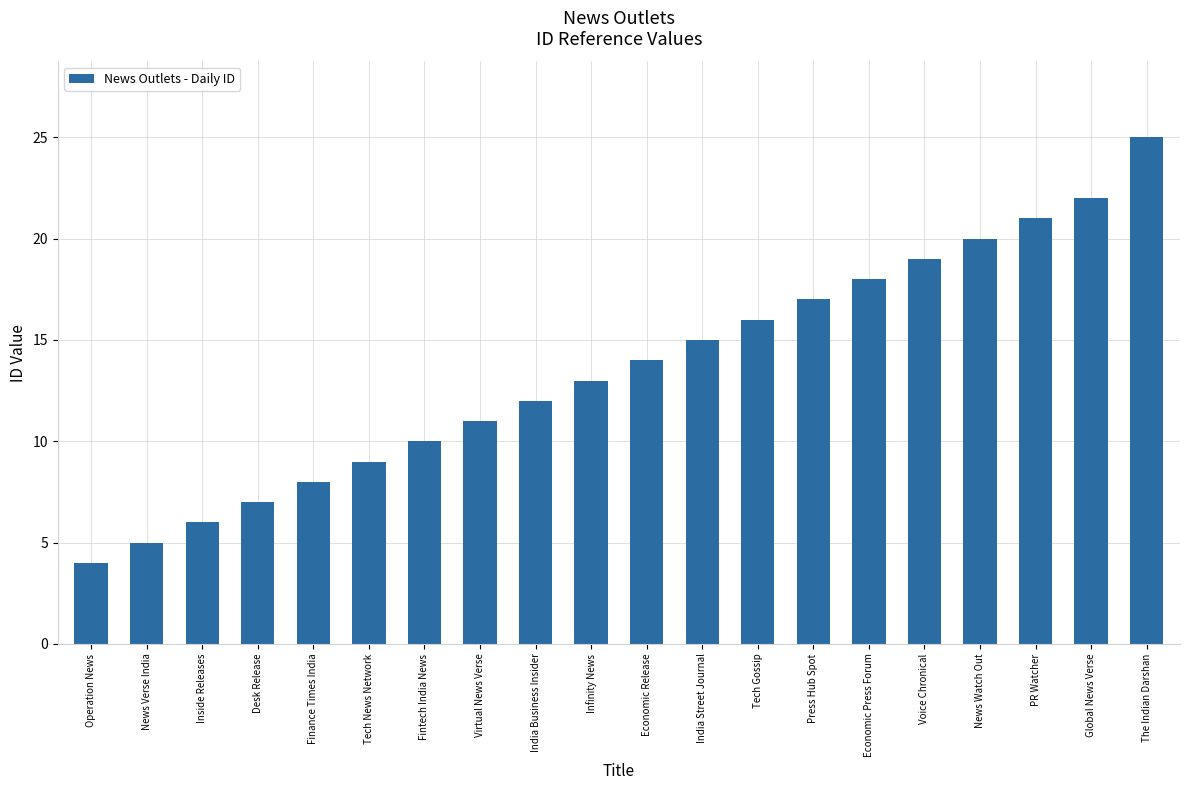

Where is the data nearest to the value 14?

Economic Release